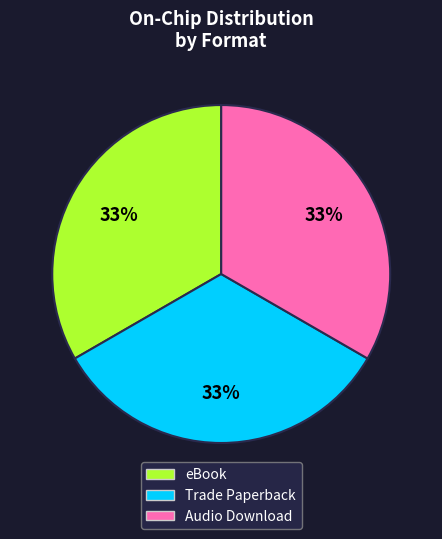

Is there a majority slice in this chart?

No